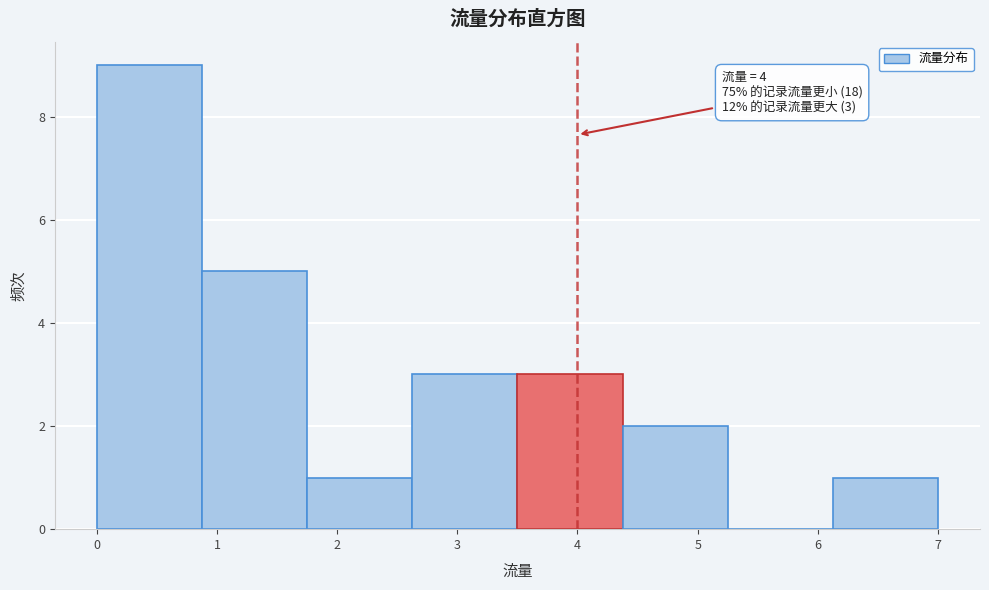

Which range on the x-axis has the tallest bar?

0.0 to 0.9